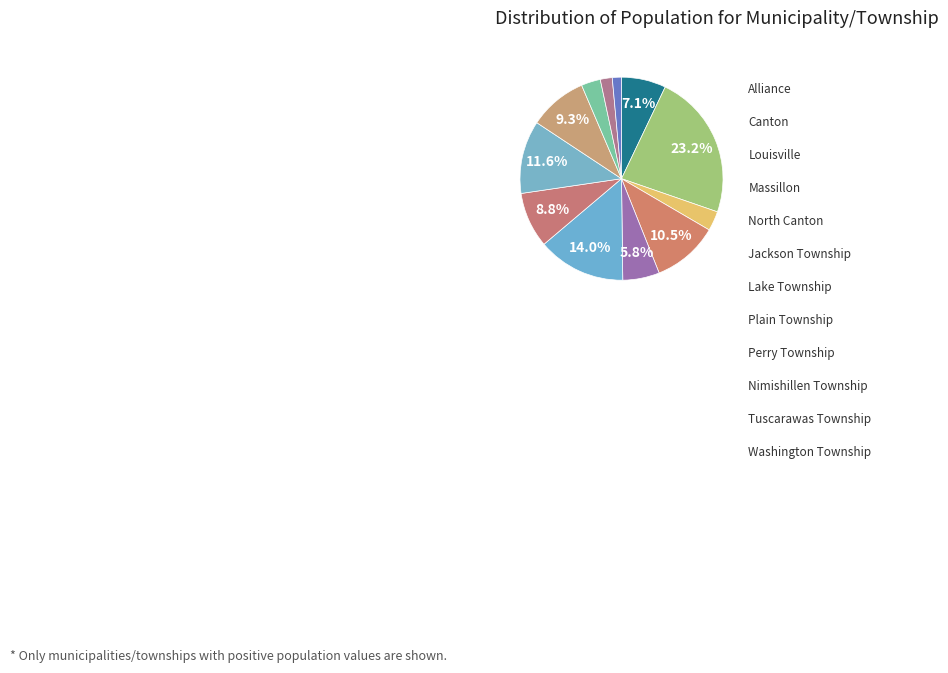

Which category has the biggest portion of the pie?

Canton